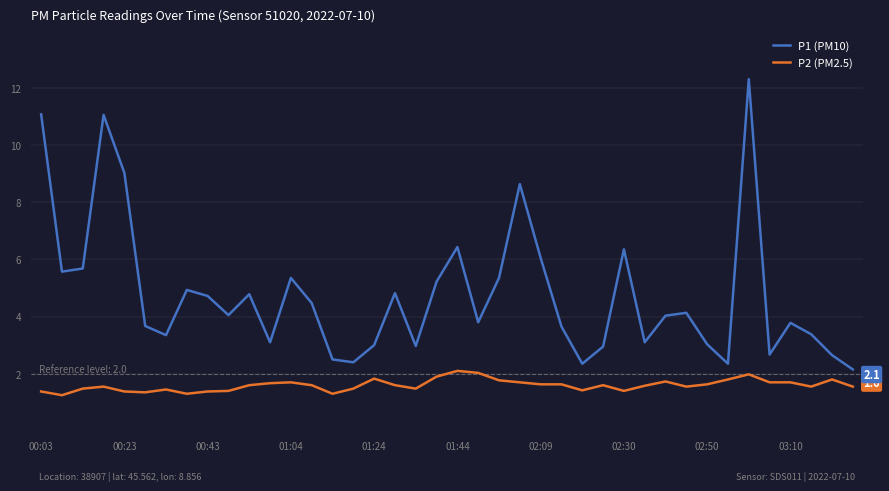

Which series has the widest spread of values?

P1 (PM10)